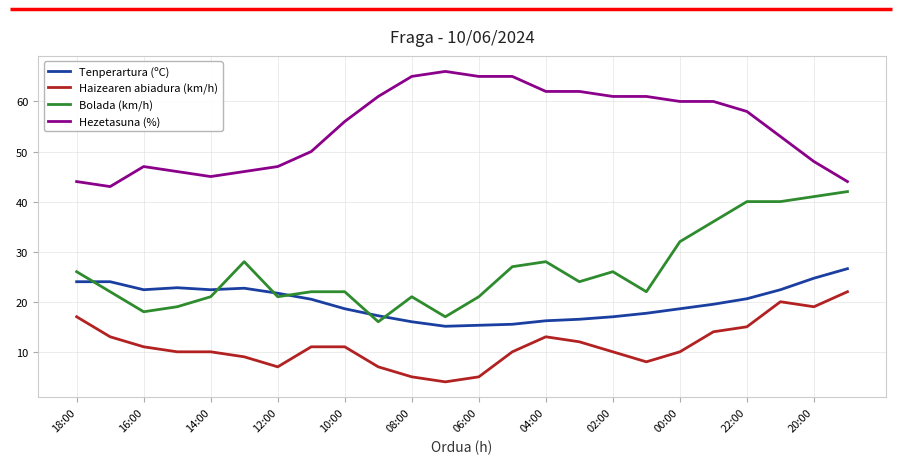

Is this an area chart (filled region under the line)?

No